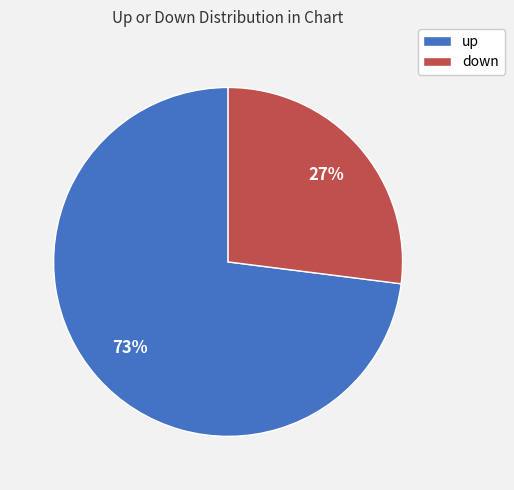

To the nearest percent, what is the average slice percentage?

50%